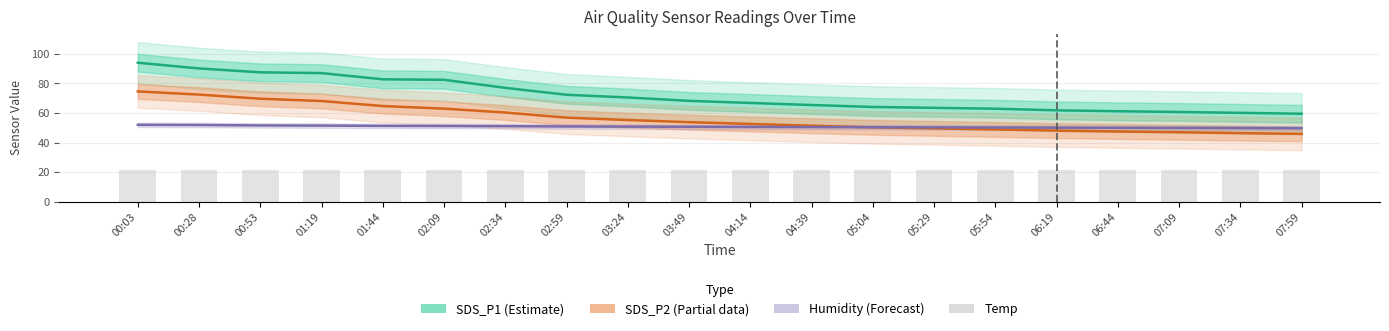

At how many categories does at least one series exceed 73?

7